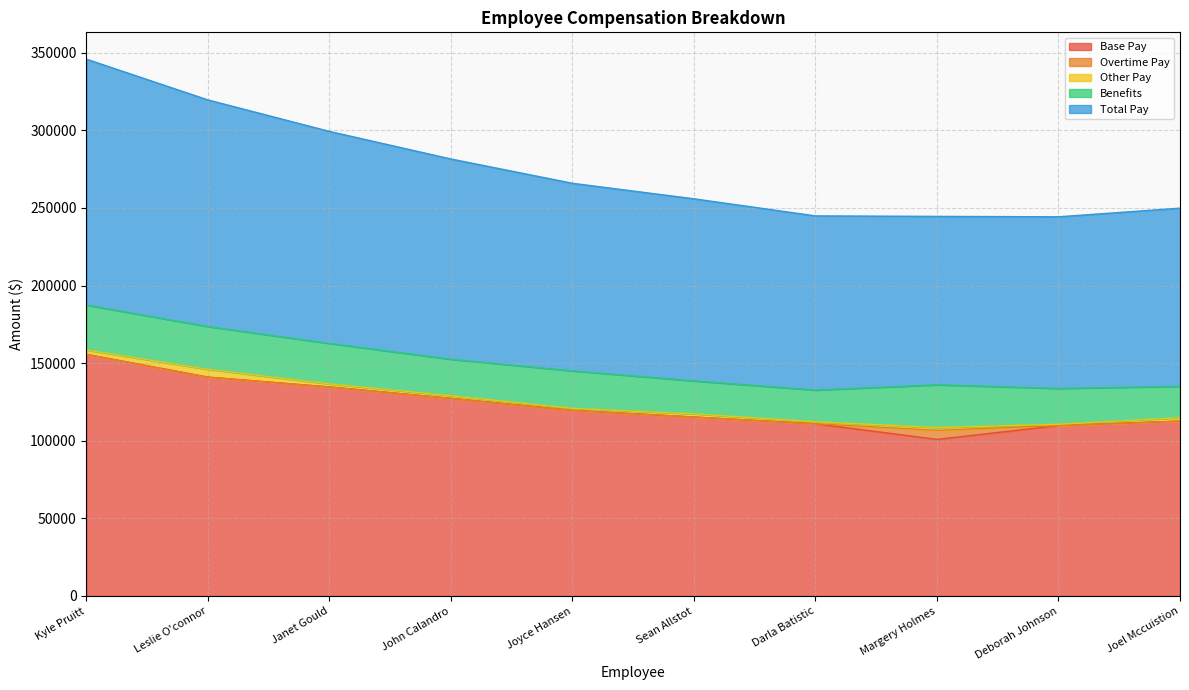

Where is the first local minimum for Other Pay?

Joyce Hansen